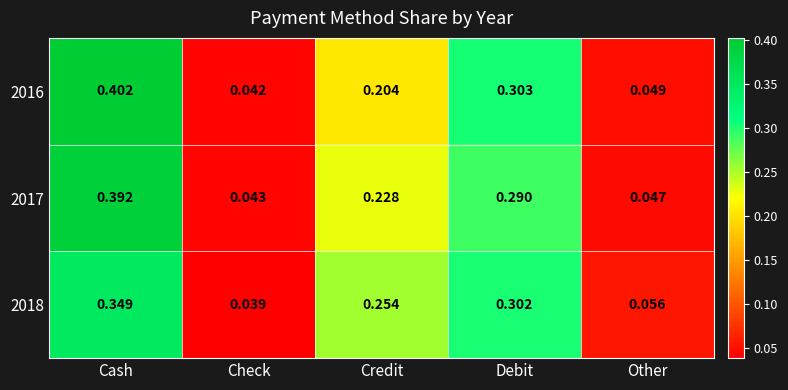

At which category is the sum across all series the highest?

Cash